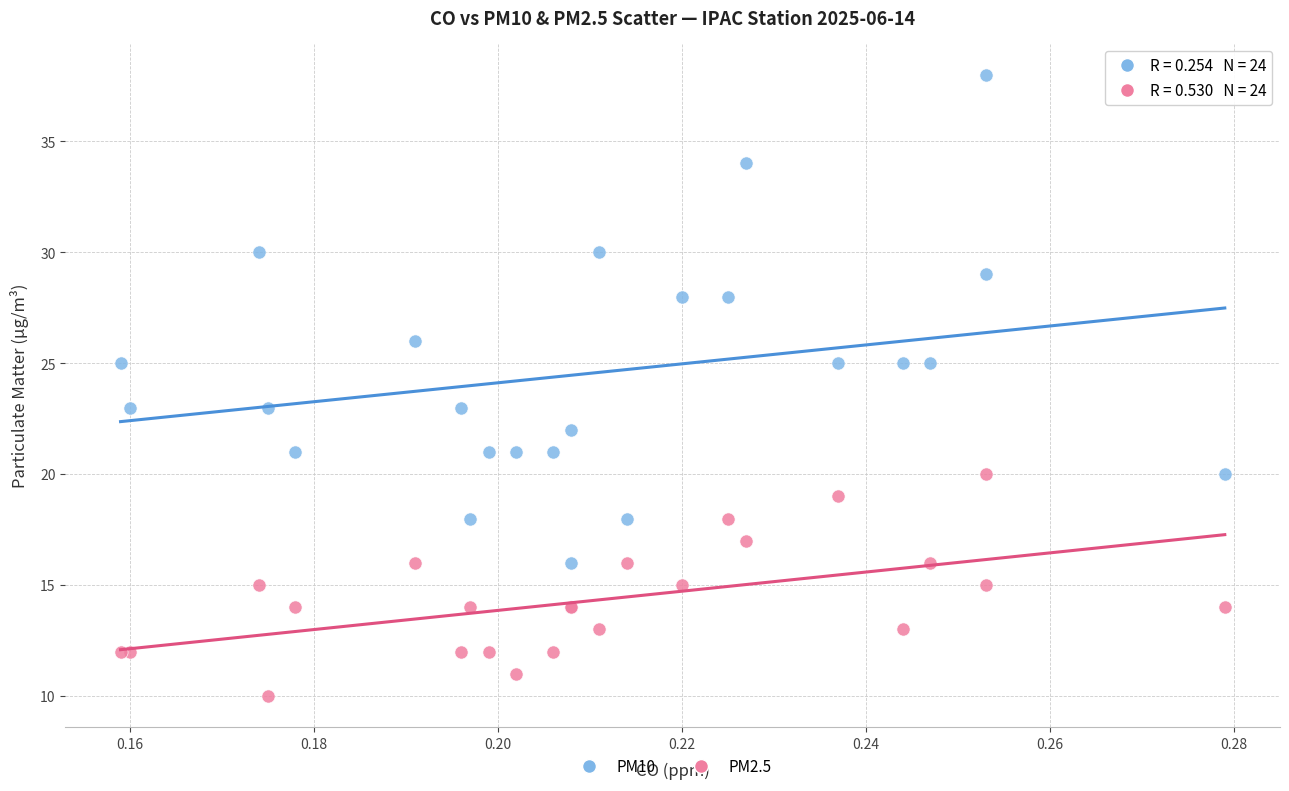

Which series reaches the maximum Y coordinate?

PM10